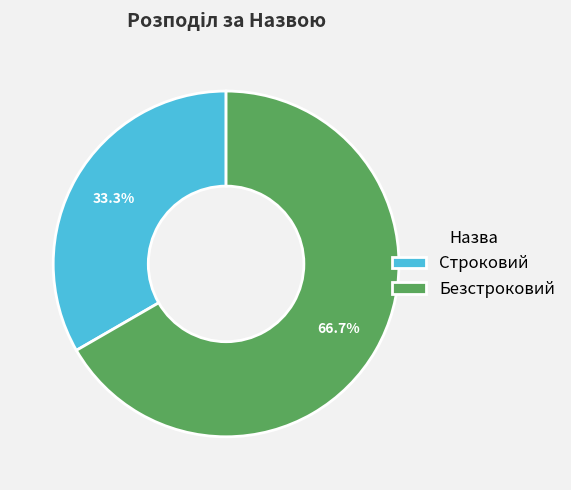

Is the sum of Строковий and Безстроковий greater than half?

Yes